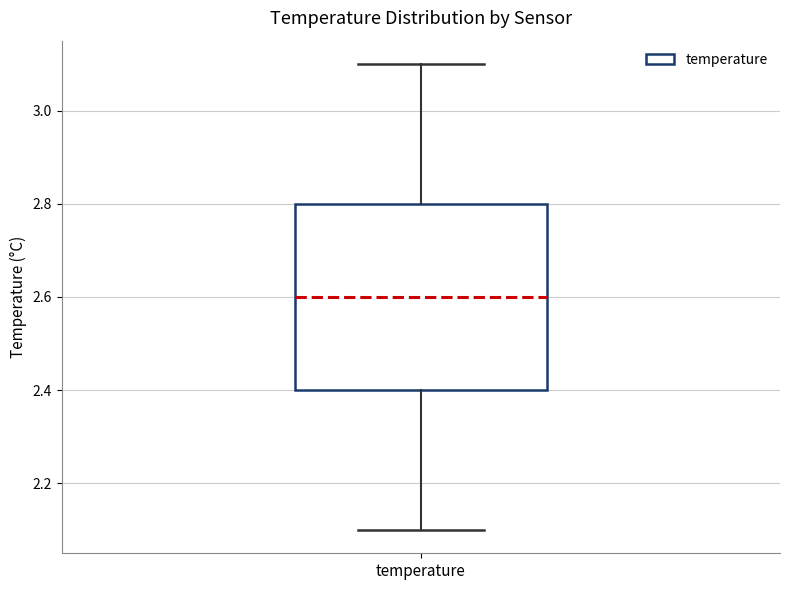

Transcribe this box plot: give where the median line is, the range the box spans, and where the two whiskers end, as read against the y-axis. The values are not printed on the chart, so give them approximately, as read against the axis.

median 2.6, box 2.4 to 2.8, whiskers 2.1 to 3.1